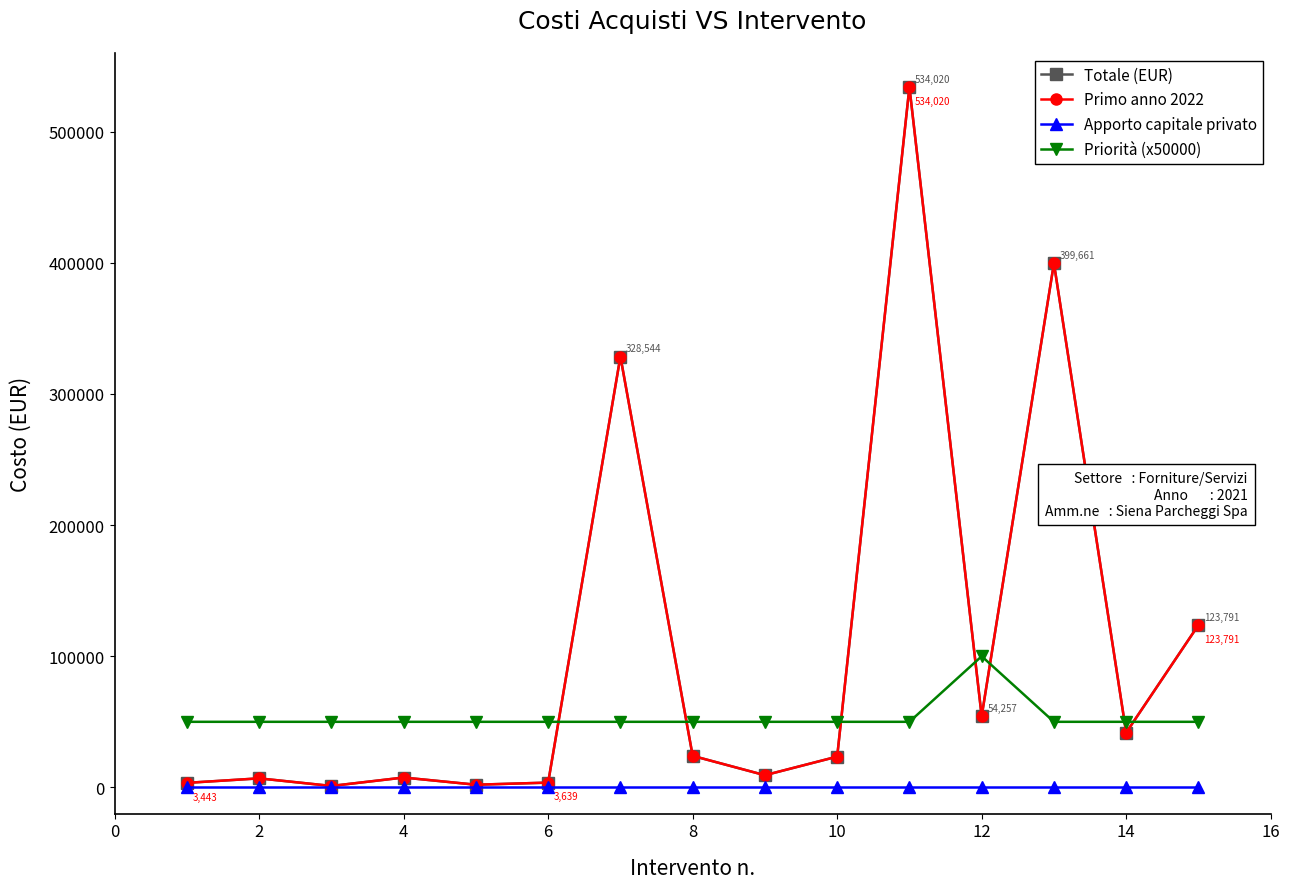

Does the chart have visible grid lines?

No